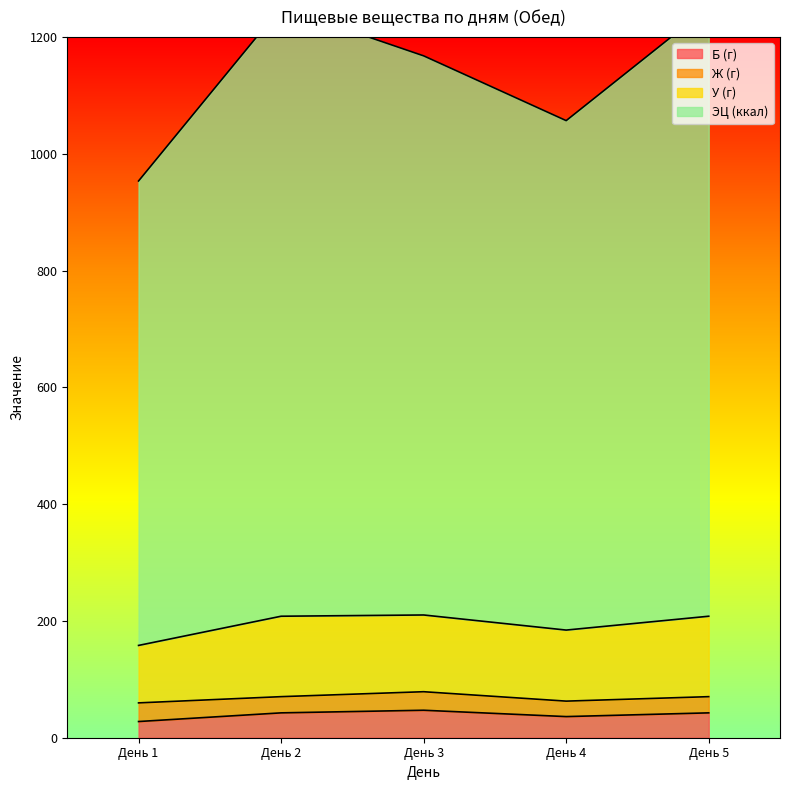

How many values in the Б (г) series are below 42?

2